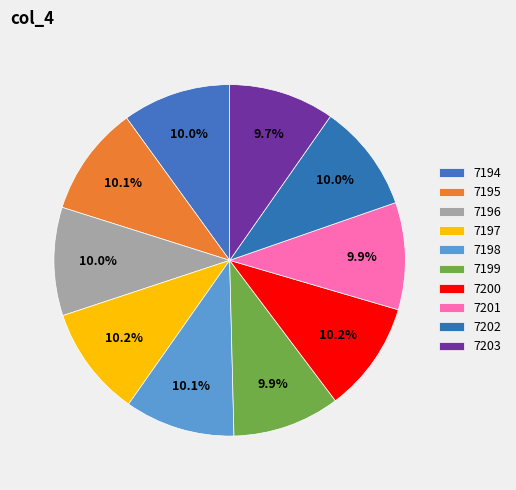

Is there a majority slice in this chart?

No